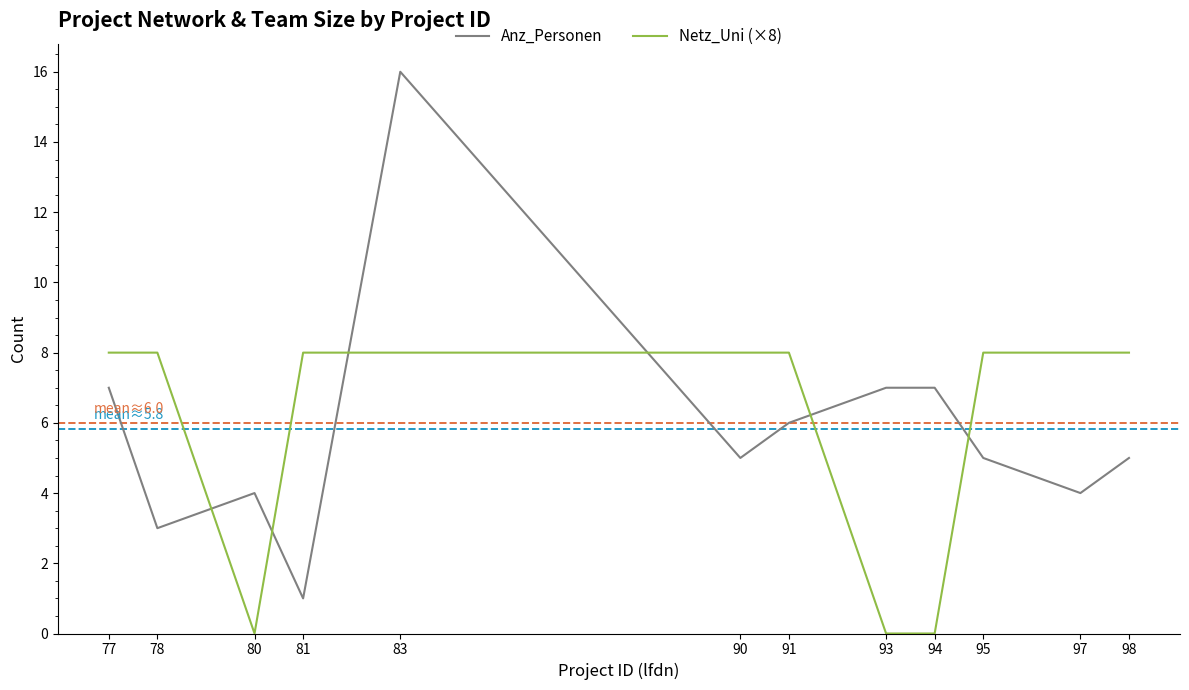

Which series has the largest range (max minus min)?

Anz_Personen